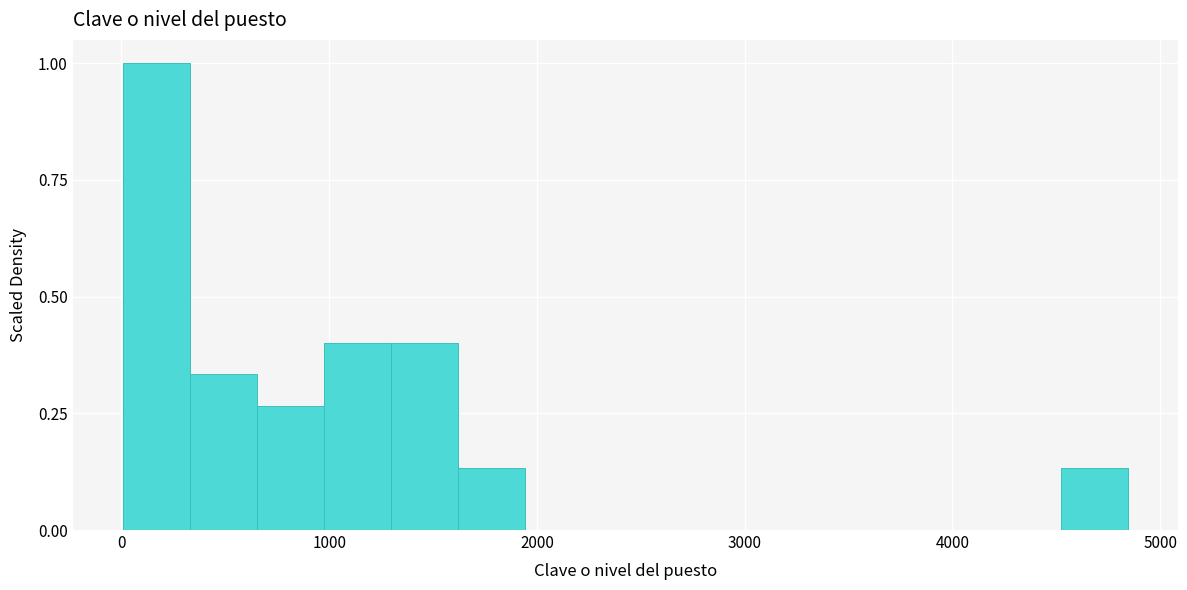

Around what value on the x-axis is the tallest bar? Give the approximate position of its centre, as read against the axis.

200